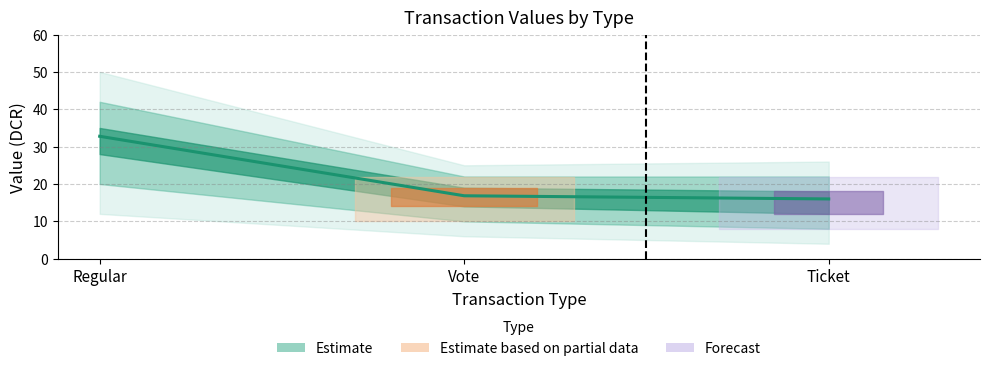

What is the label of the 1st point from the left?

Regular